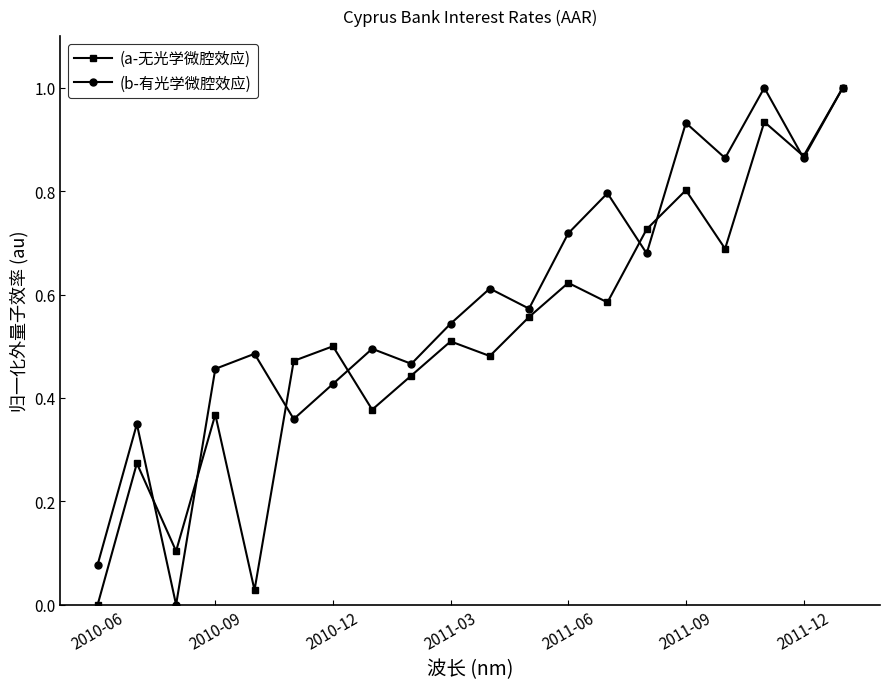

Does the chart have visible grid lines?

No